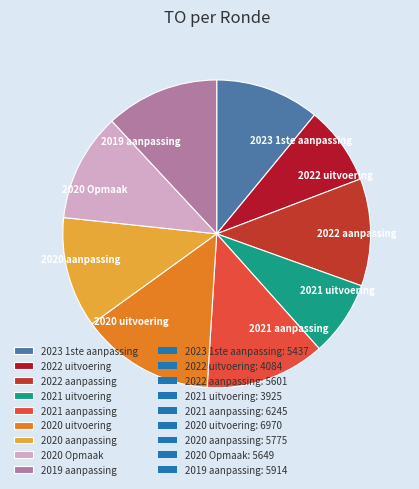

True or false: 2022 aanpassing accounts for 11% of the total.

True